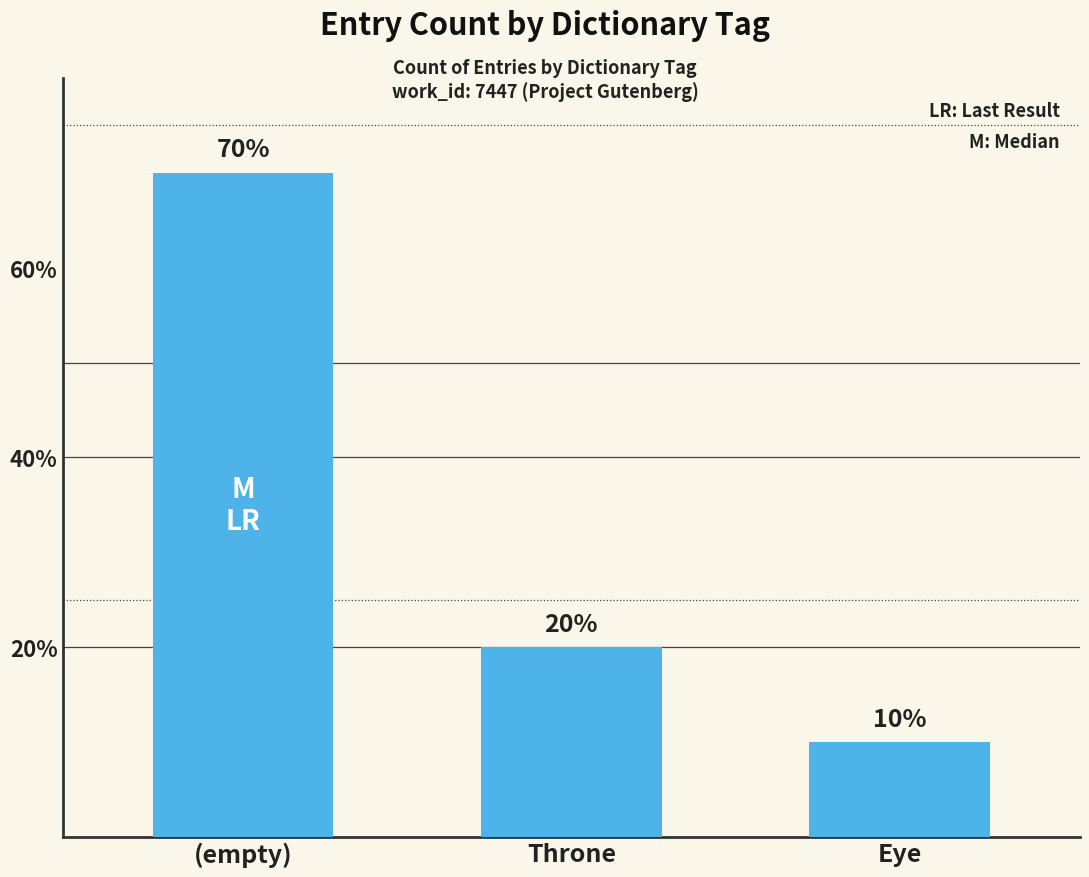

Does the chart contain stacked bars?

No